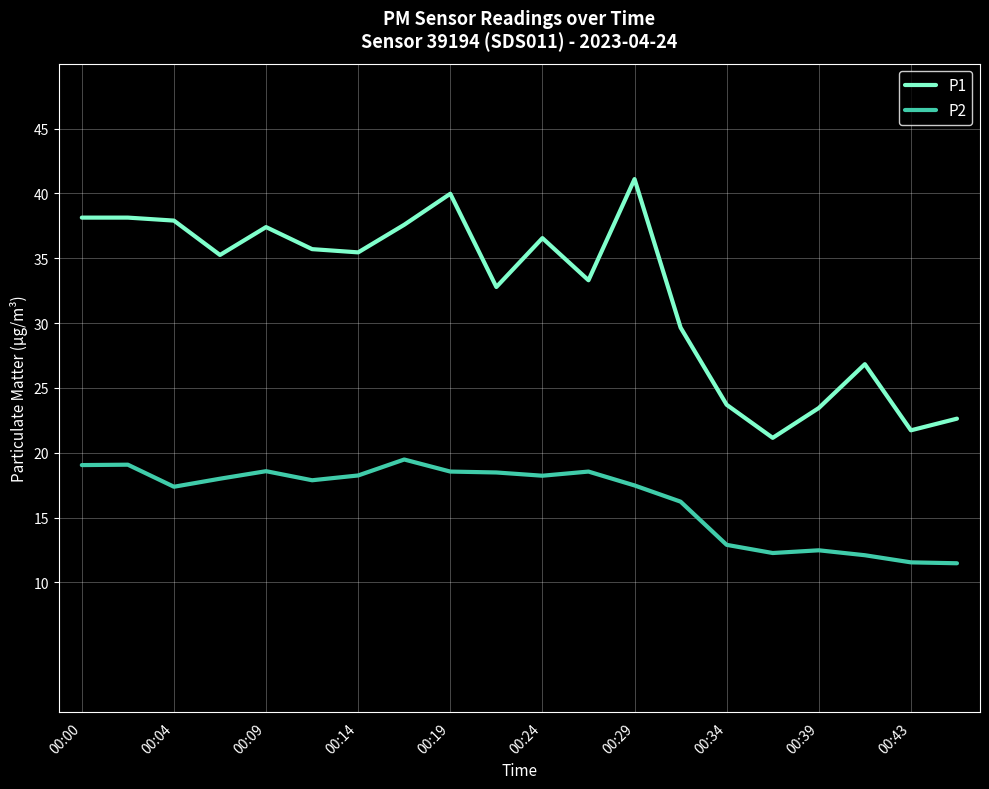

What is the difference between the maximum and minimum values in the P2 series?

8.0